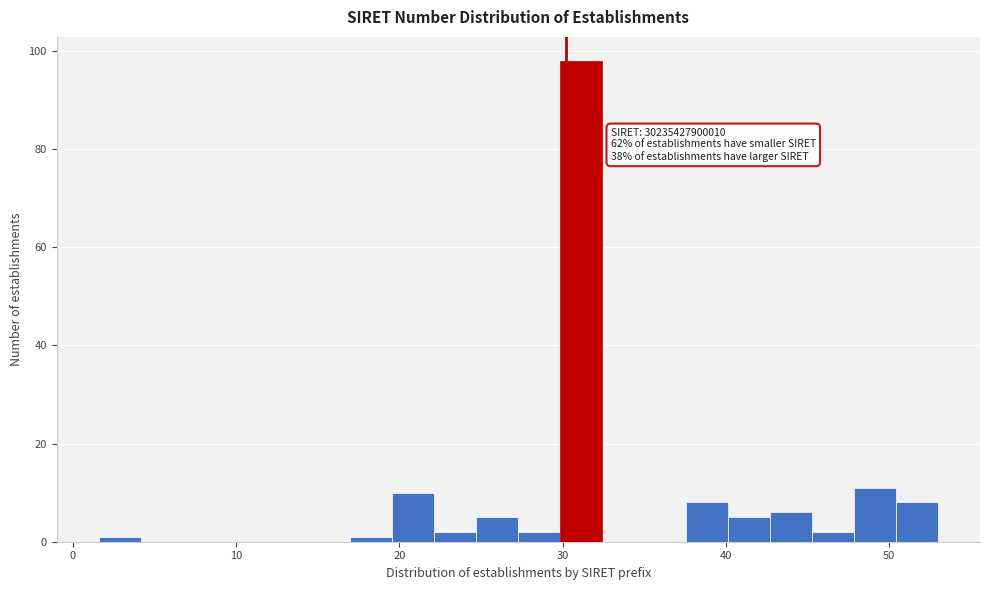

Read against the x-axis, roughly where is the centre of the tallest bar?

31